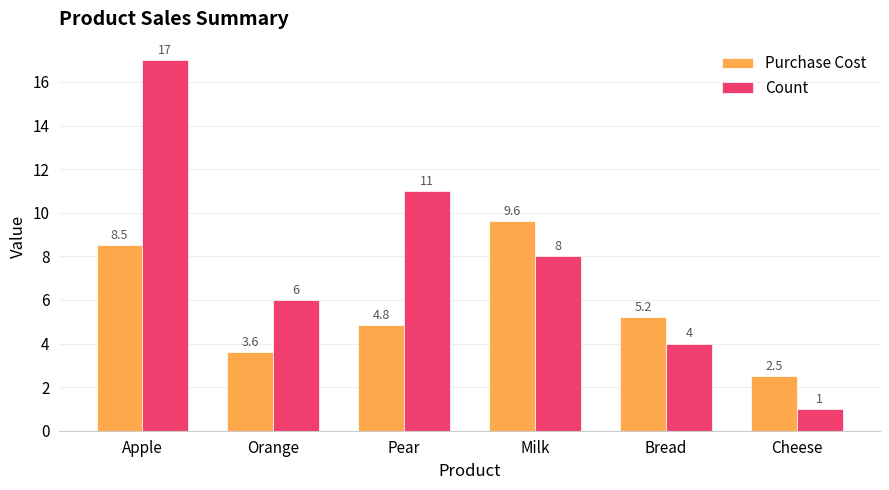

What are all the series names shown in the legend?

Purchase Cost, Count